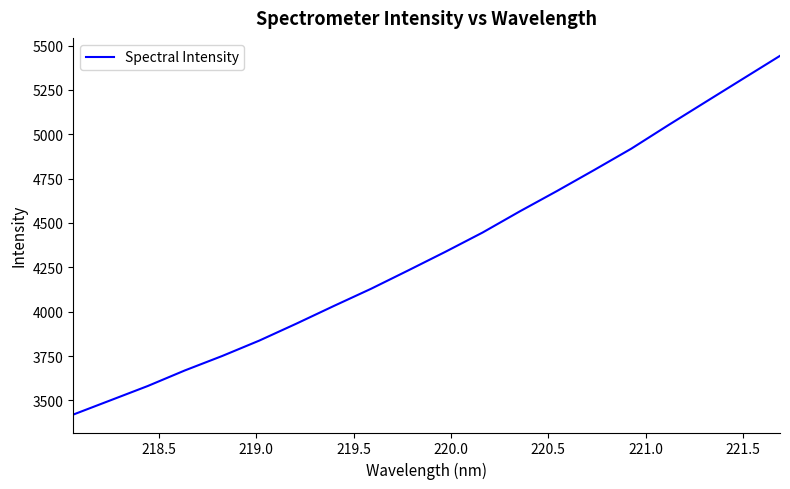

What is the minimum value shown in the chart?

3420.2